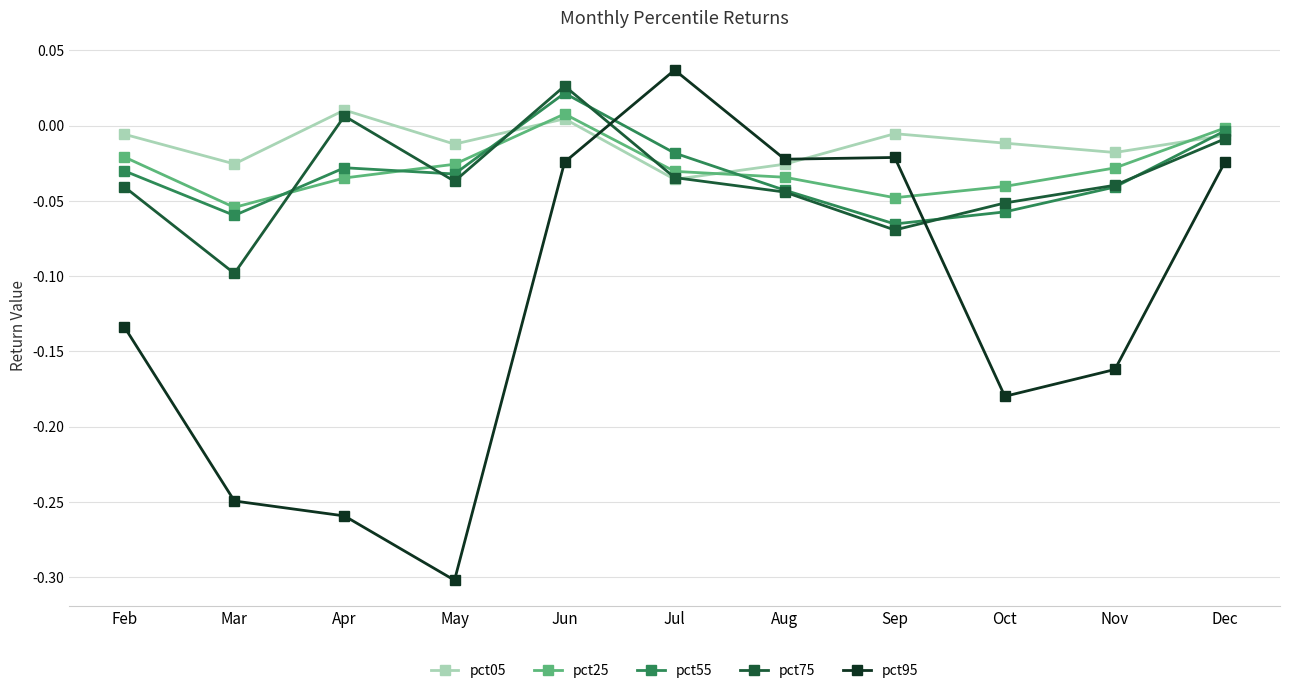

Which series changed the most between Jul and Nov?

pct95